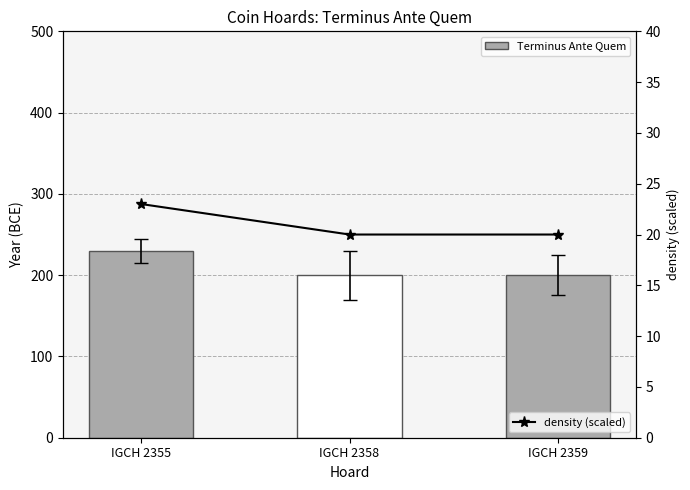

What is the value of the density (scaled) point at the 2nd from the left?

20